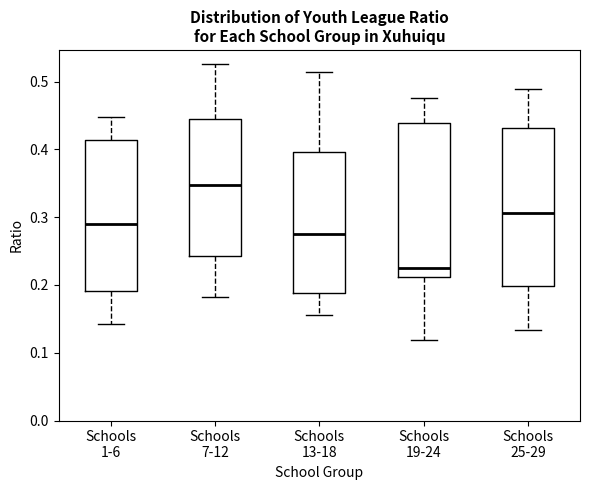

Where does the upper whisker of the box for Schools 25-29 end on the y-axis? The values are not printed on the chart, so give them approximately, as read against the axis.

0.49